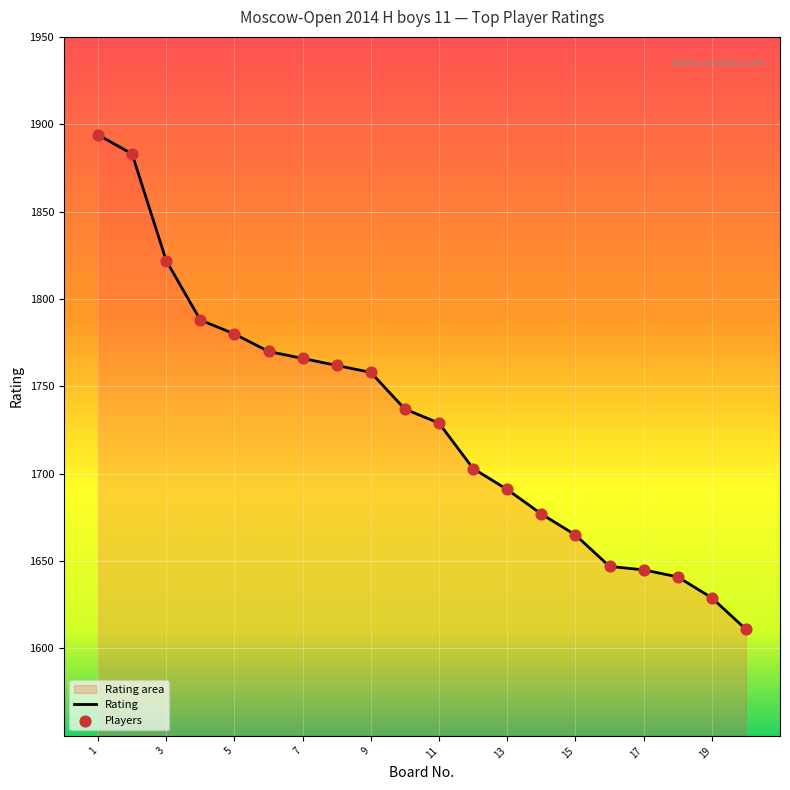

What value does the data have at 13?

1691